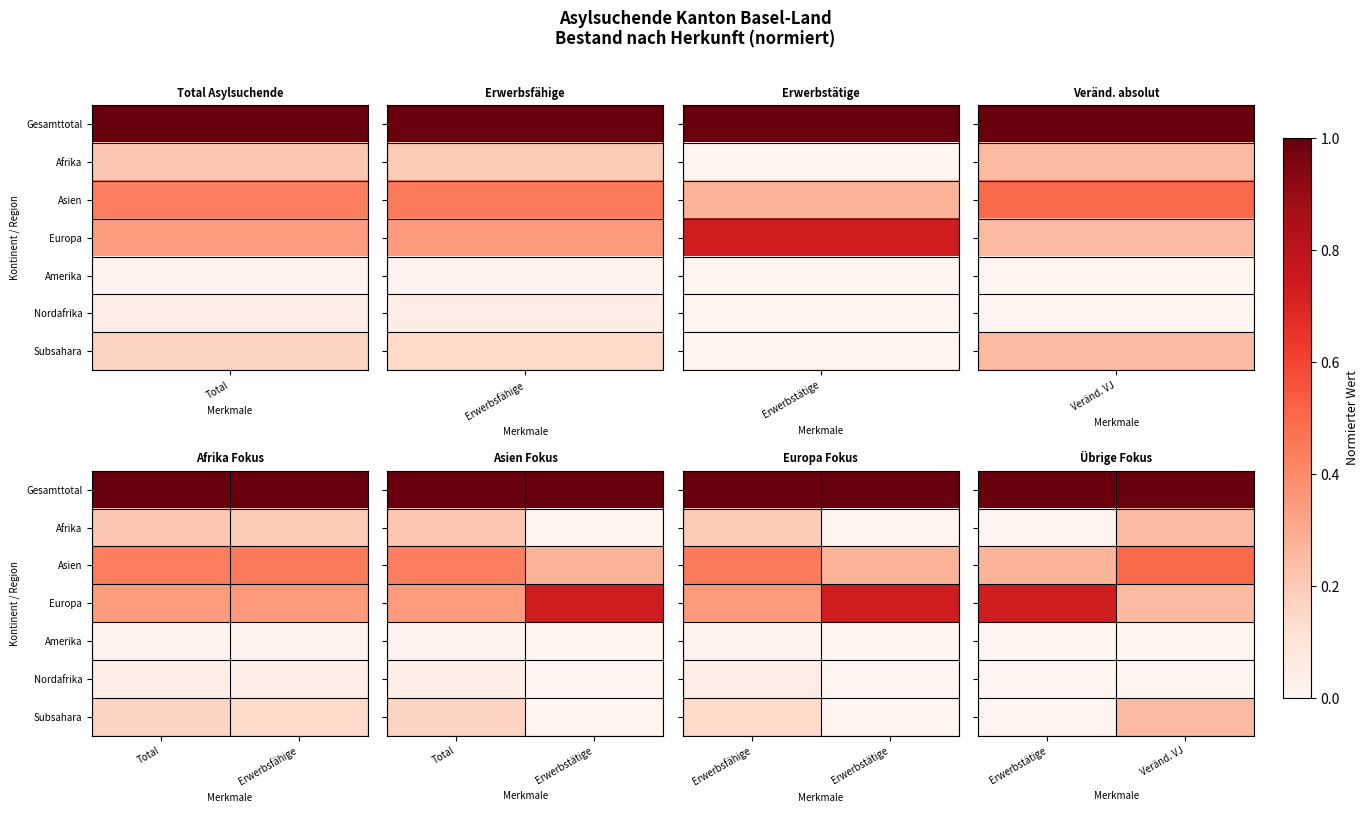

What is the difference between the highest and lowest values at Veränd. VJ?

1.0